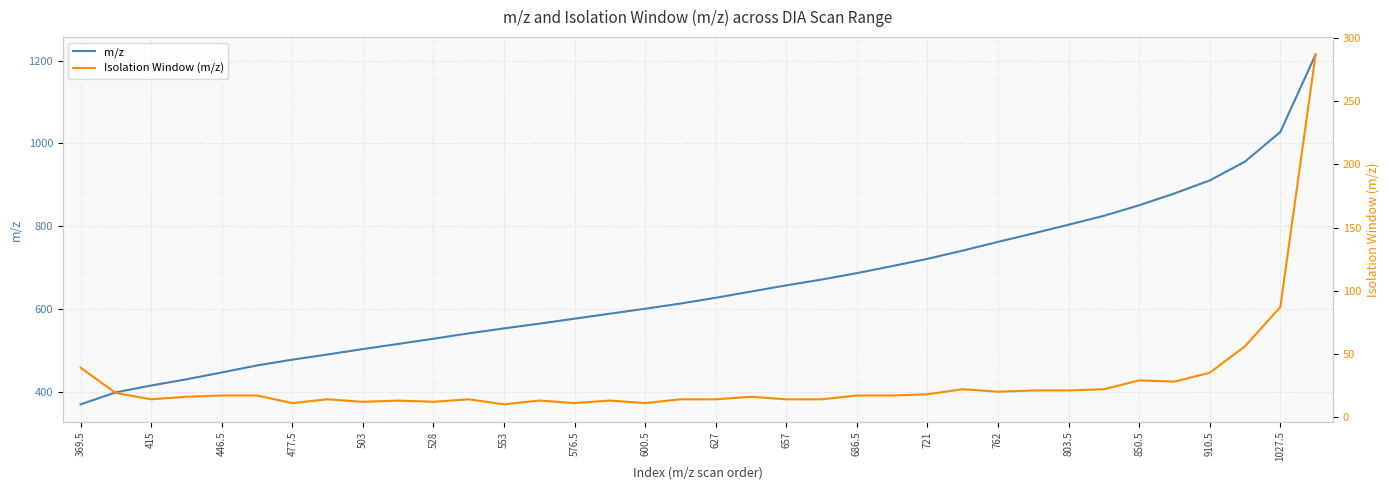

In Isolation Window (m/z), how many points are lower than both neighbors (excluding endpoints)?

9